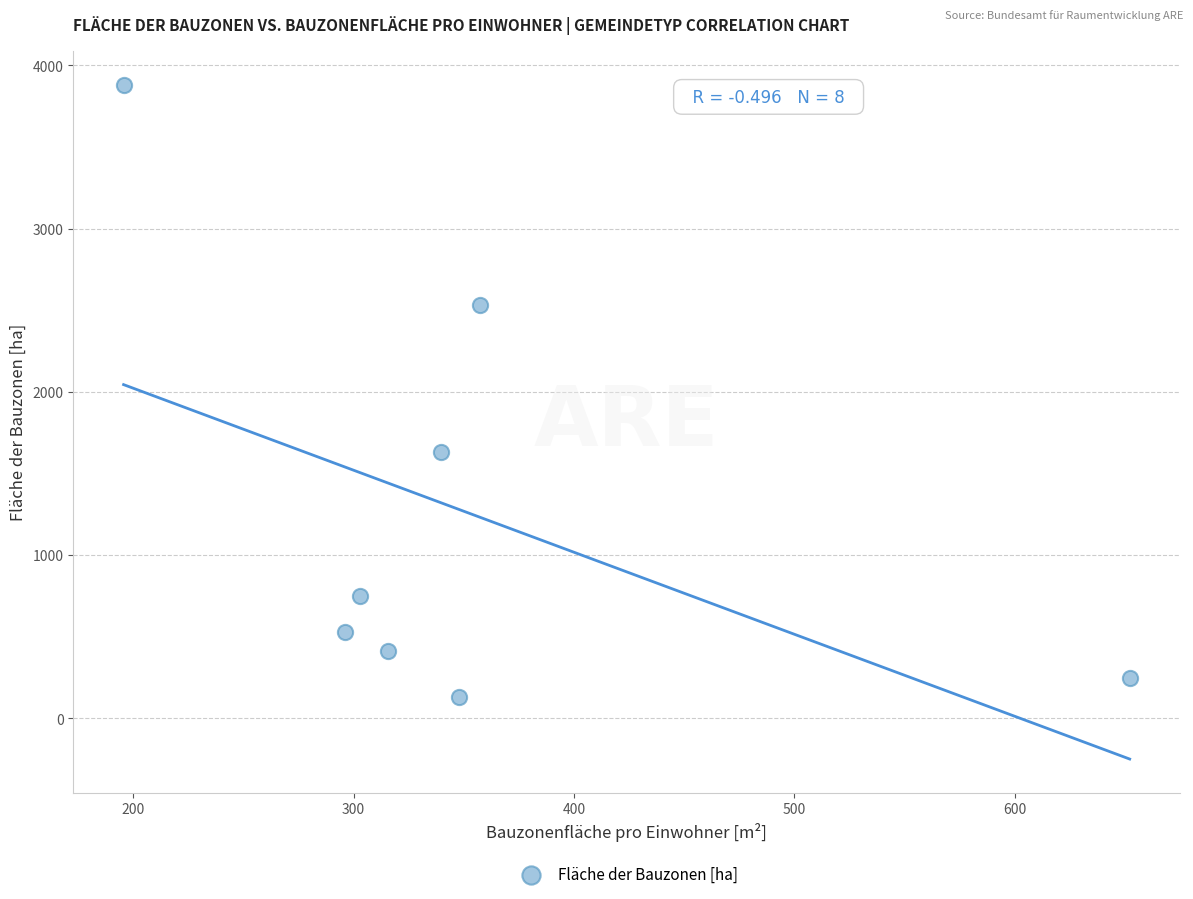

What Y value in the scatter plot is closest to 2005?

1629.4